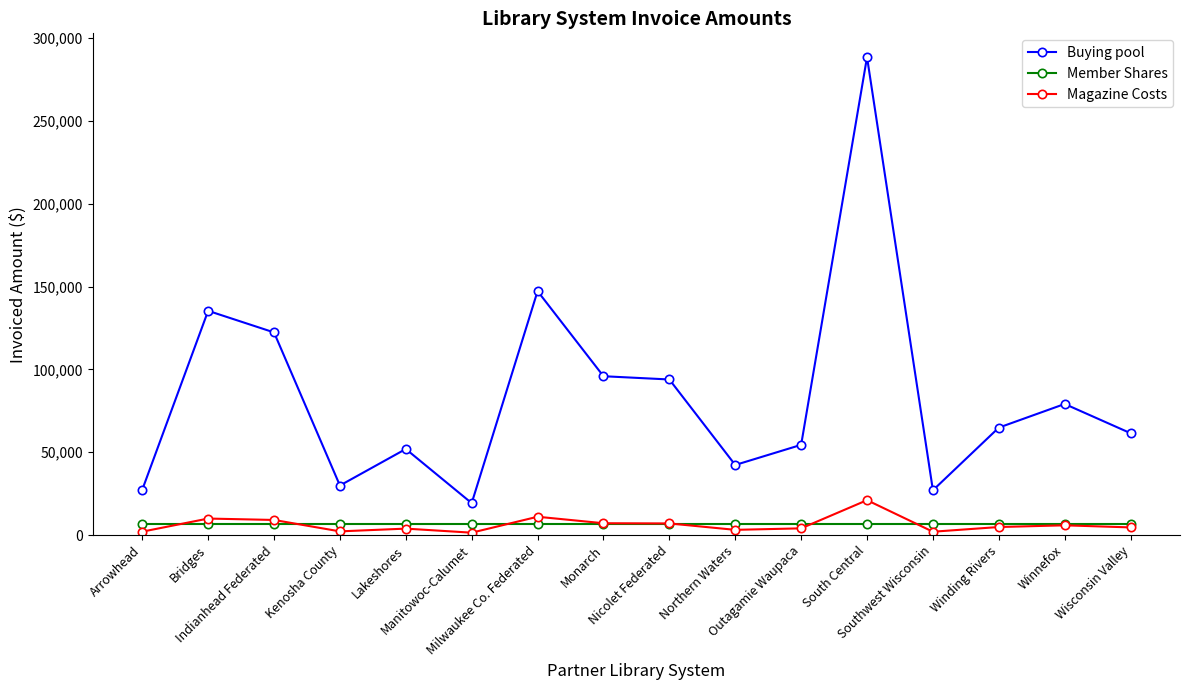

Which series has the largest range (max minus min)?

Buying pool